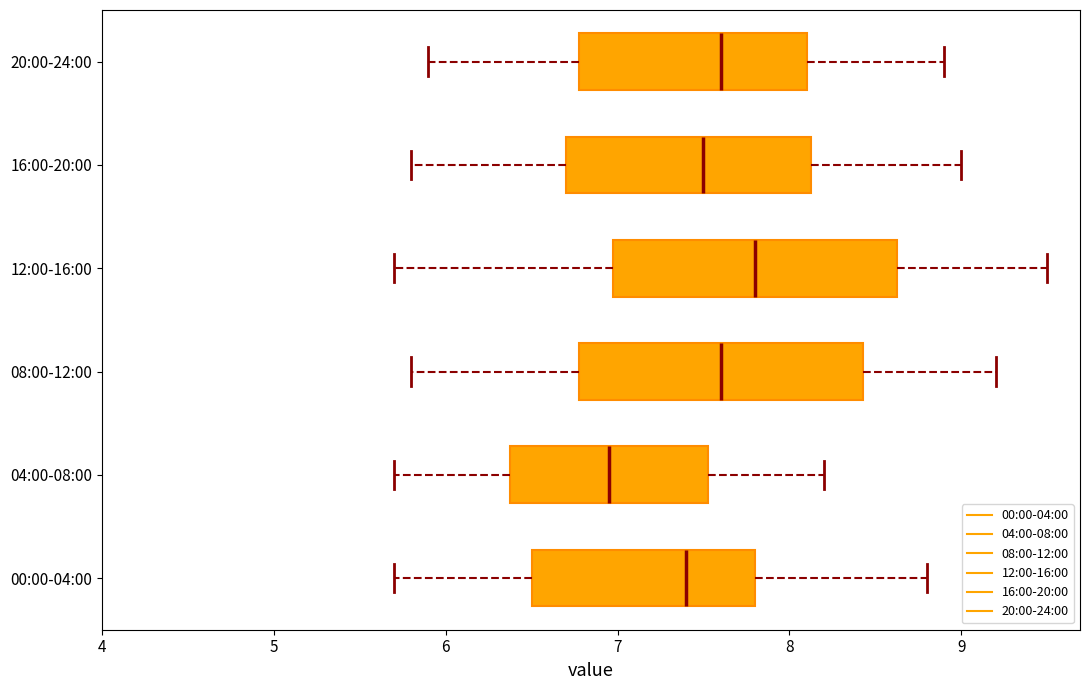

Which box has the furthest to the right median line?

12:00-16:00